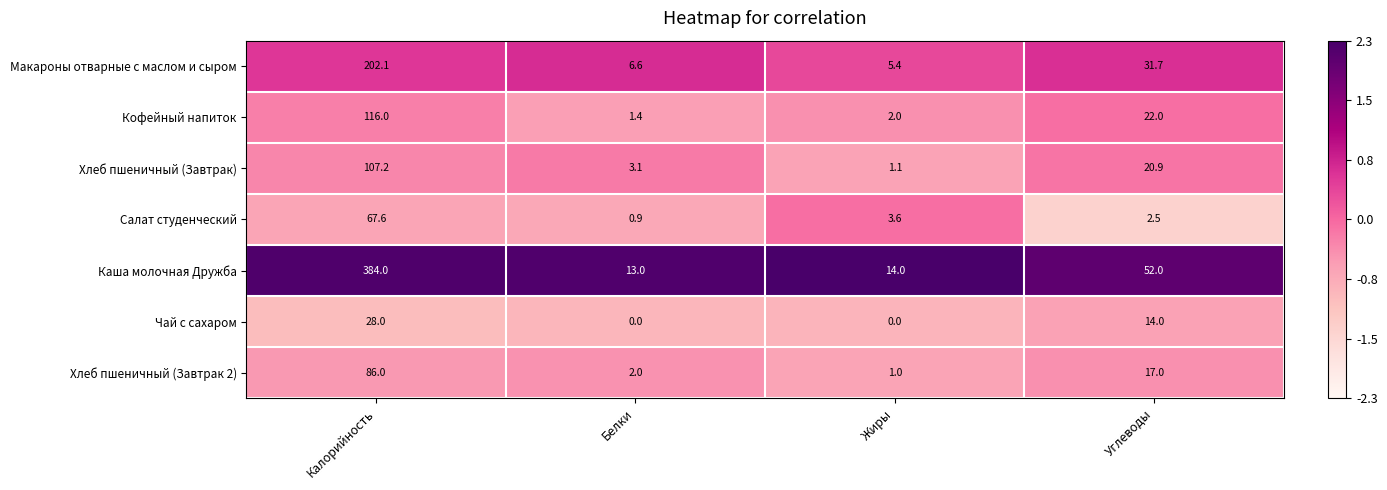

Reading left to right, list all the values displayed in this chart.

Макароны отварные с маслом и сыром: Калорийность=202.1	Белки=6.6	Жиры=5.4	Углеводы=31.7
Кофейный напиток: Калорийность=116.0	Белки=1.4	Жиры=2.0	Углеводы=22.0
Хлеб пшеничный (Завтрак): Калорийность=107.2	Белки=3.1	Жиры=1.1	Углеводы=20.9
Салат студенческий: Калорийность=67.6	Белки=0.9	Жиры=3.6	Углеводы=2.5
Каша молочная Дружба: Калорийность=384.0	Белки=13.0	Жиры=14.0	Углеводы=52.0
Чай с сахаром: Калорийность=28.0	Белки=0.0	Жиры=0.0	Углеводы=14.0
Хлеб пшеничный (Завтрак 2): Калорийность=86.0	Белки=2.0	Жиры=1.0	Углеводы=17.0